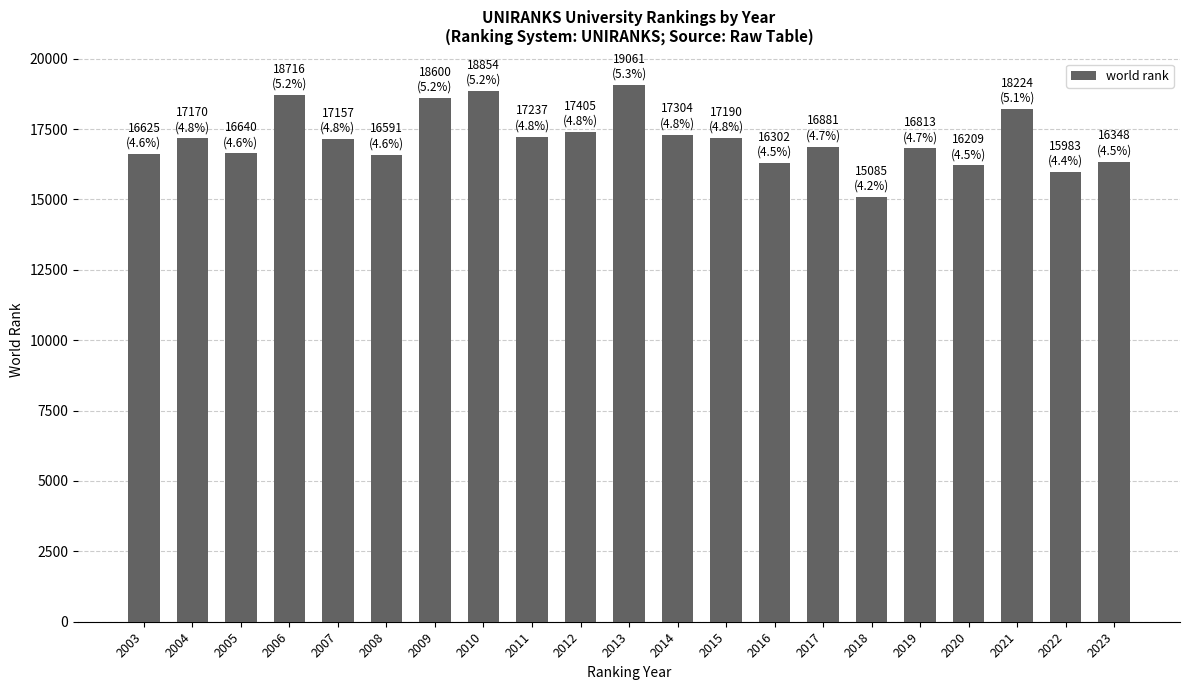

What is the greatest value displayed?

19061